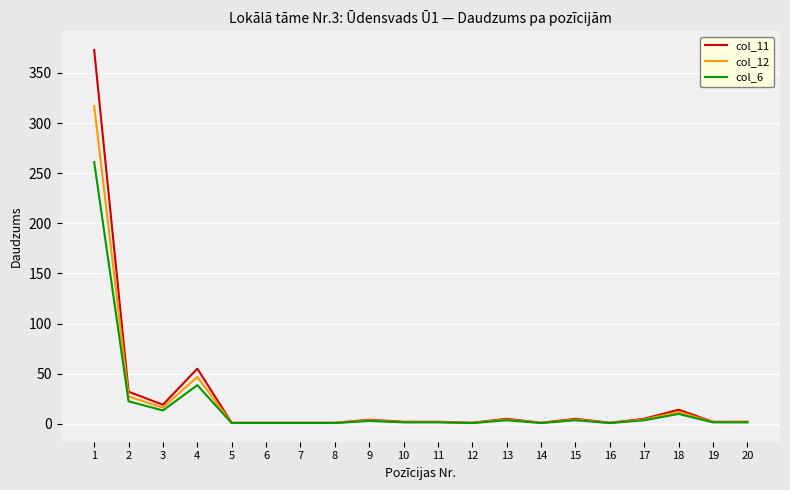

What is the sum of the col_11 values at 9 and 12?

5.0